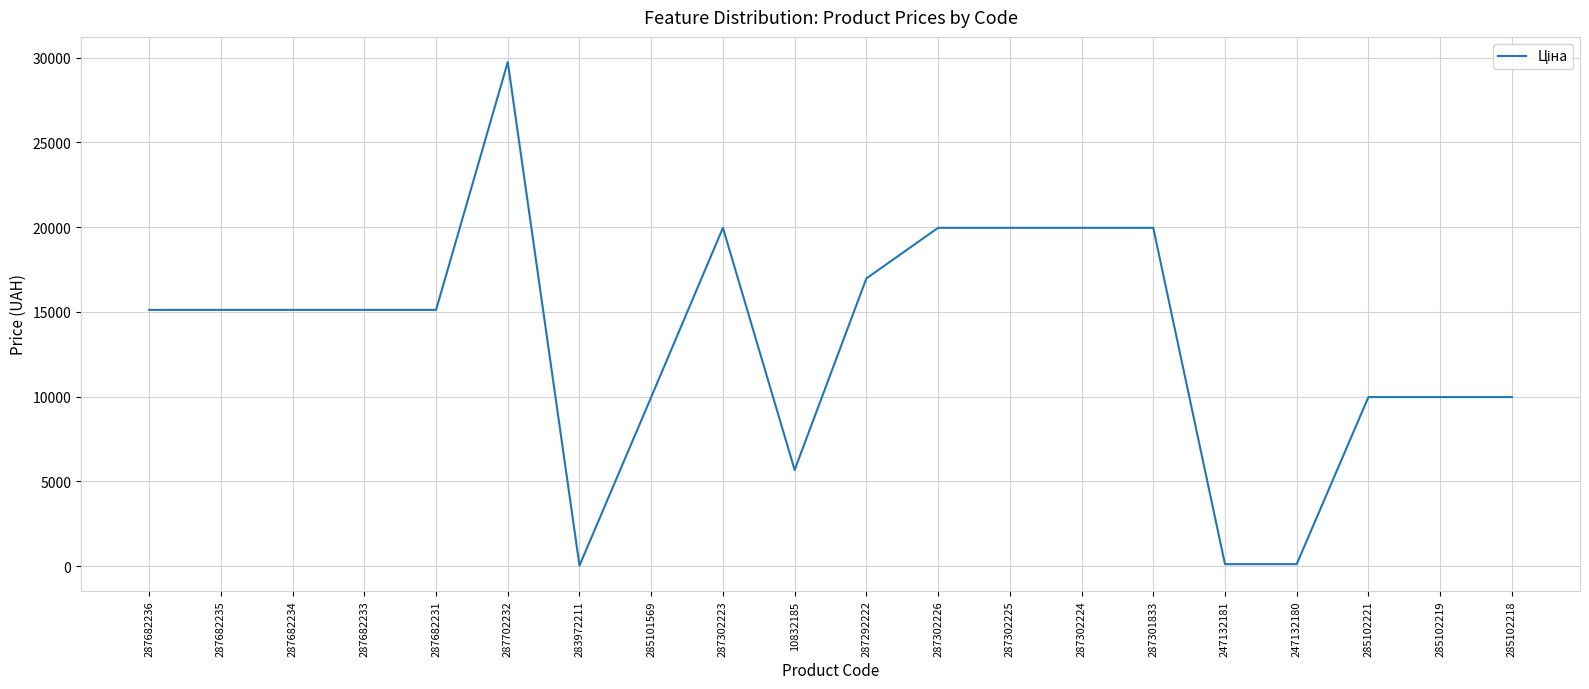

The chart shows a value of 114.1 at 247132181. True or false?

True